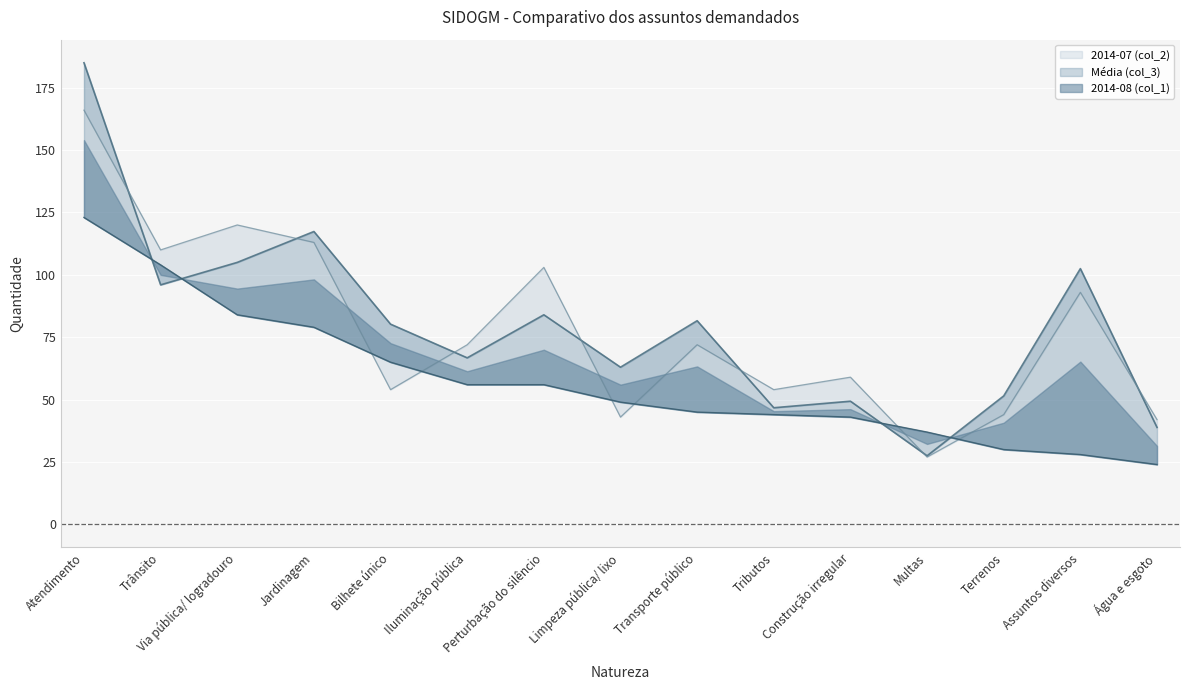

What position from the right is Jardinagem?

12